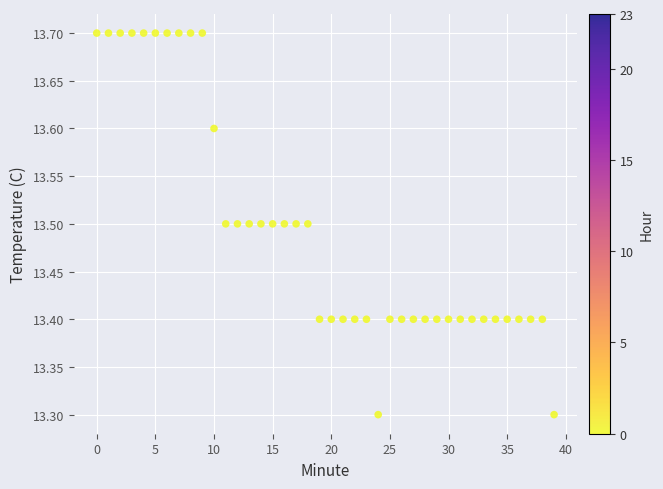

What is the range of Y values (max minus min)?

0.4